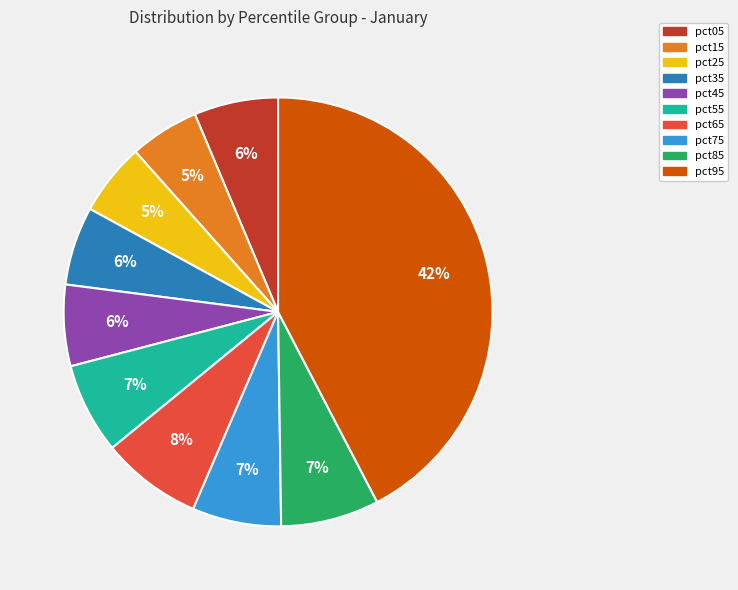

What percentage is the pct05 slice, to the nearest percent?

6%